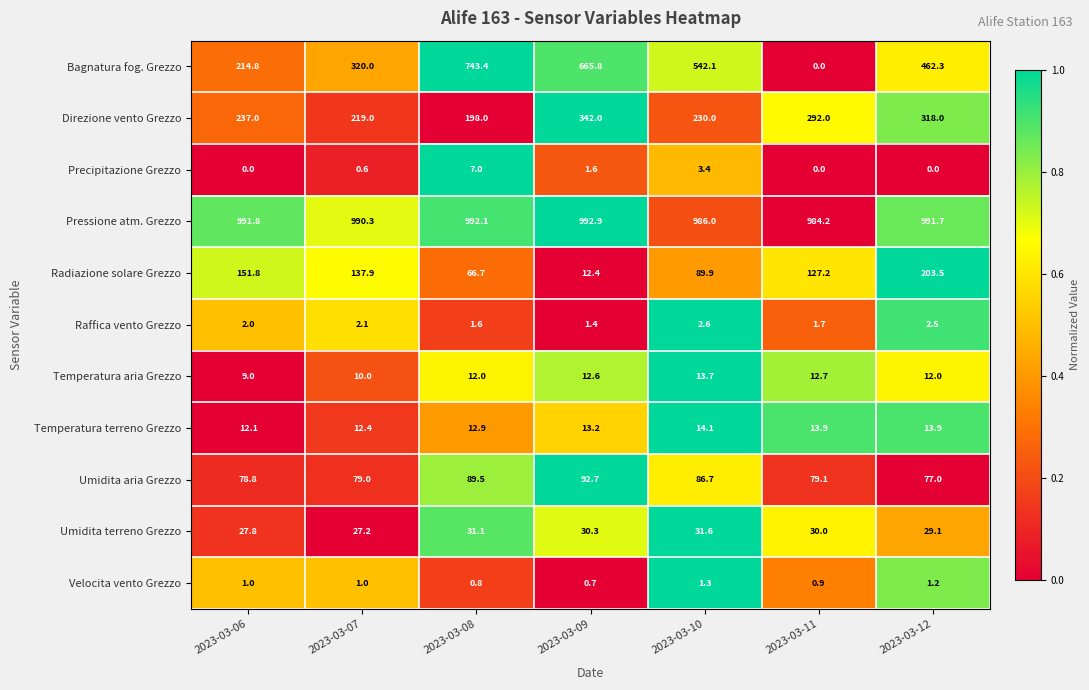

How many categories are shown in the chart?

7